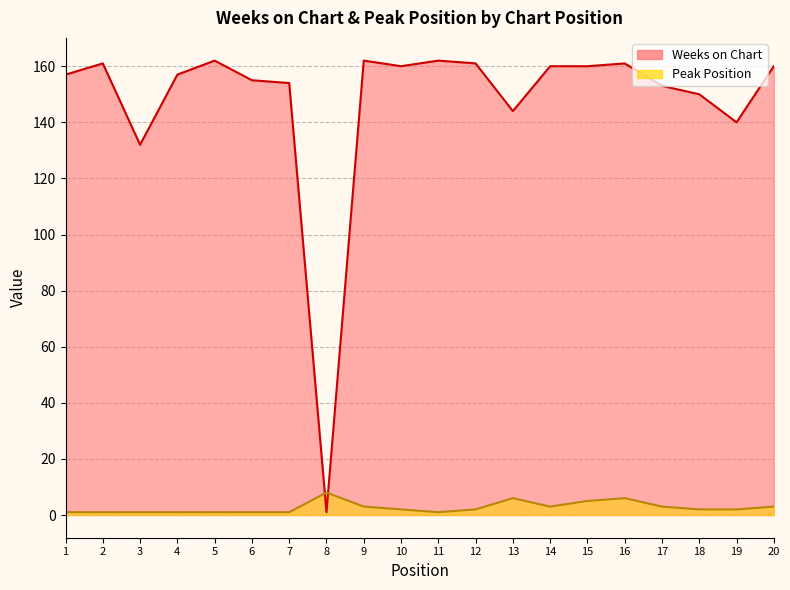

How many times do Peak Position and Weeks on Chart cross each other?

2